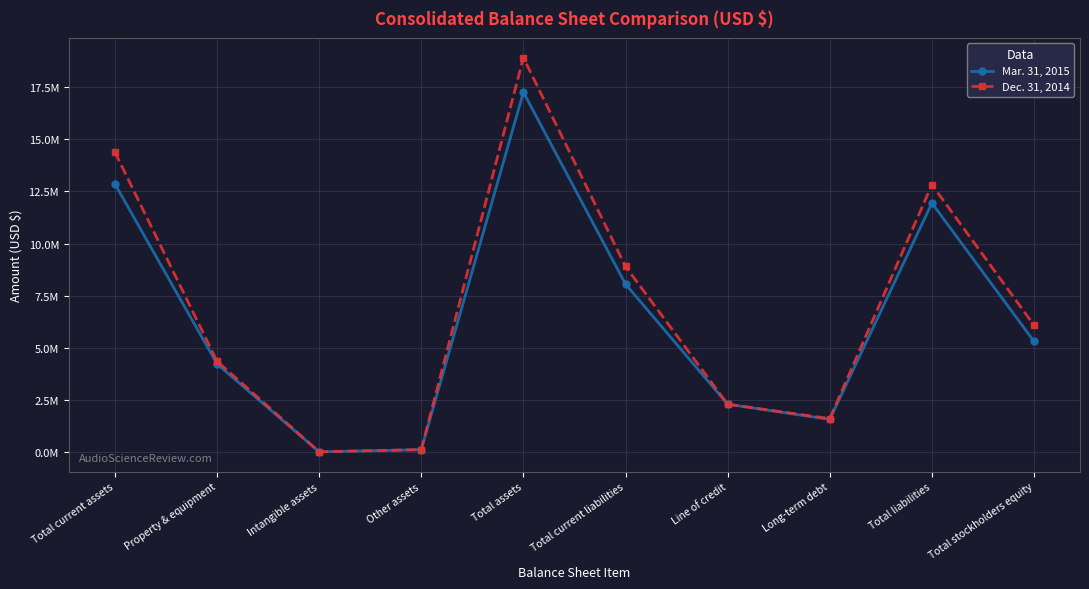

Does the chart display data point markers on the line(s)?

Yes